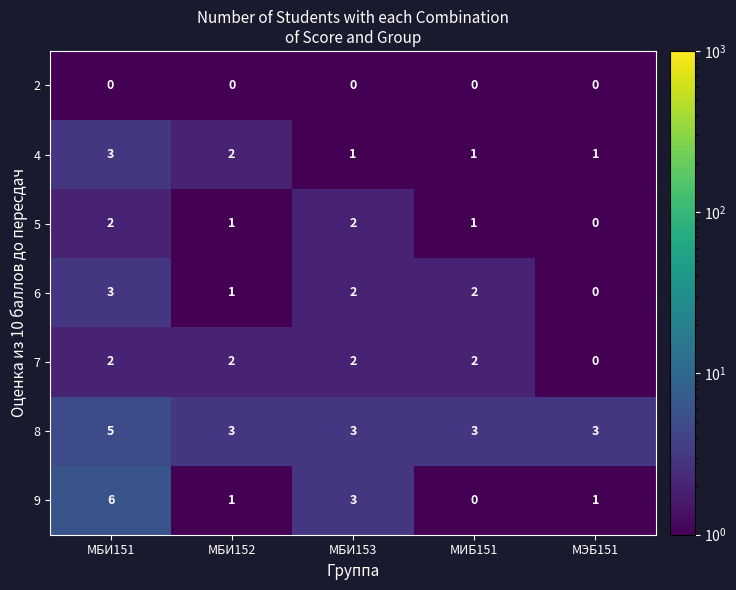

What is the sum of the 5 values at МБИ151 and МБИ153?

4